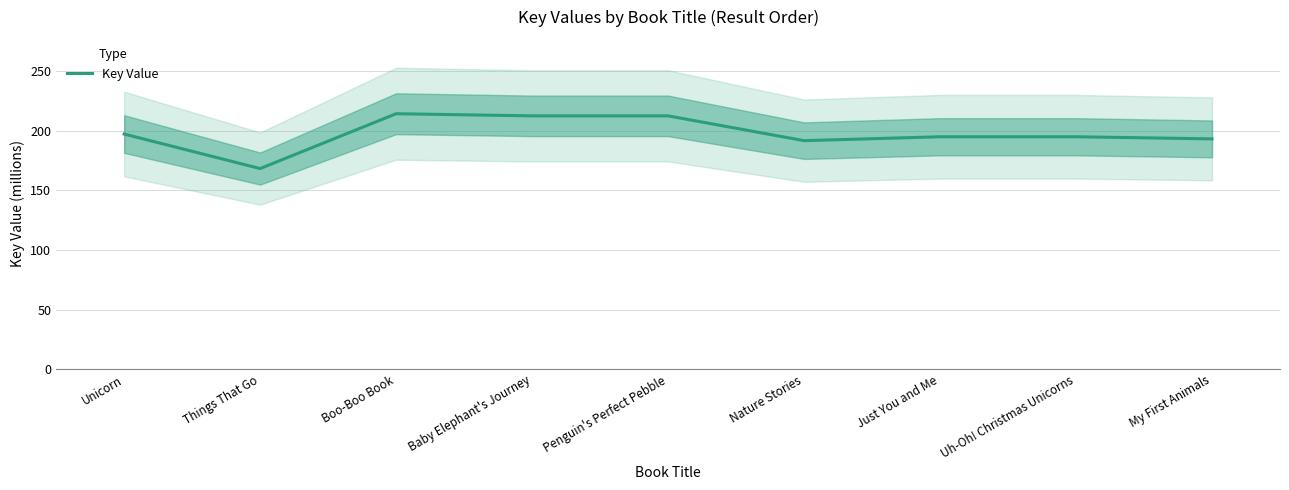

True or false: there are more than 0 points higher than both neighbors.

True